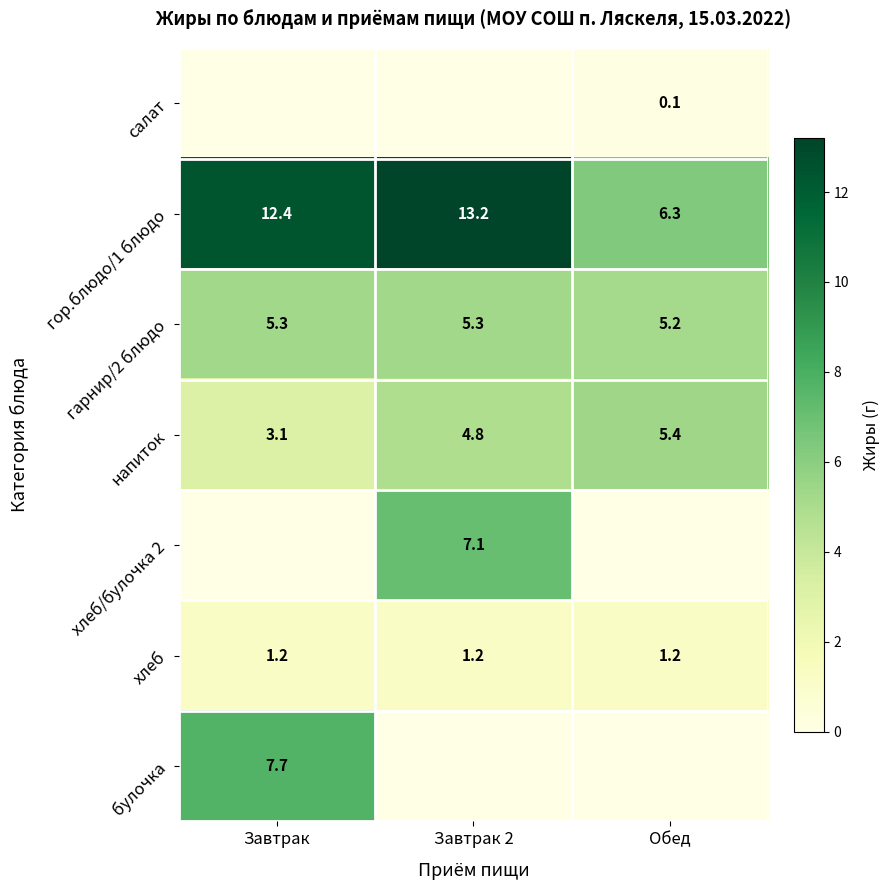

What is the average value of the гарнир/2 блюдо series?

5.3